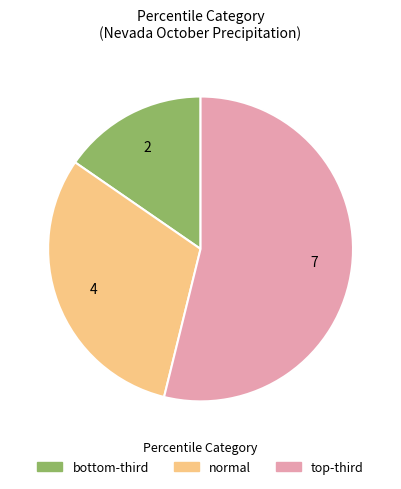

Which category has the smallest portion of the pie?

bottom-third